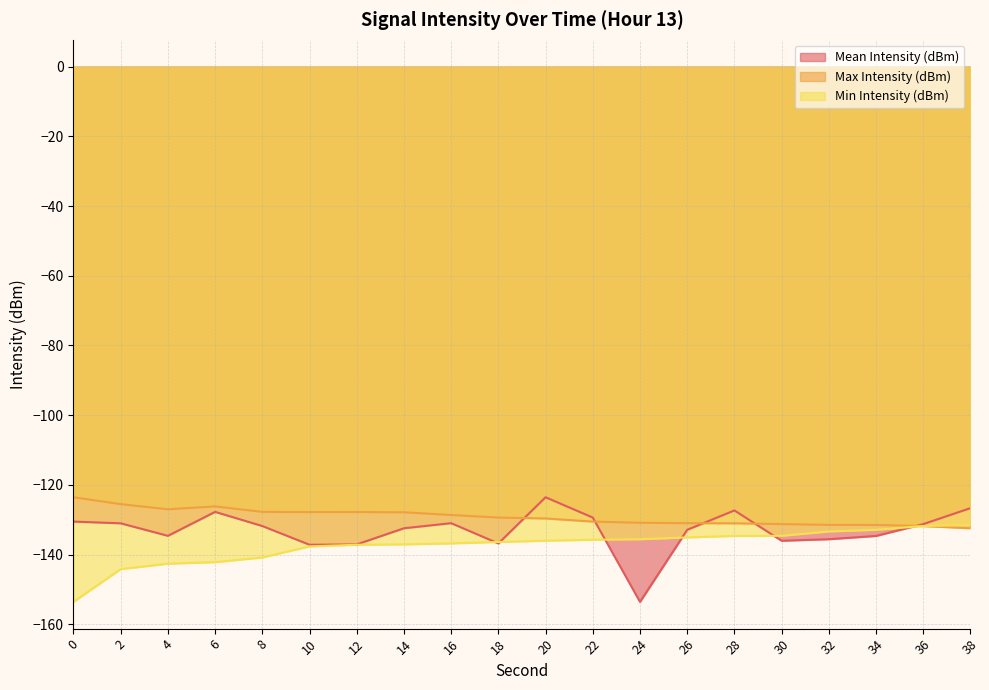

Rank the series by their average value, from highest to lowest.

Max Intensity (dBm), Mean Intensity (dBm), Min Intensity (dBm)